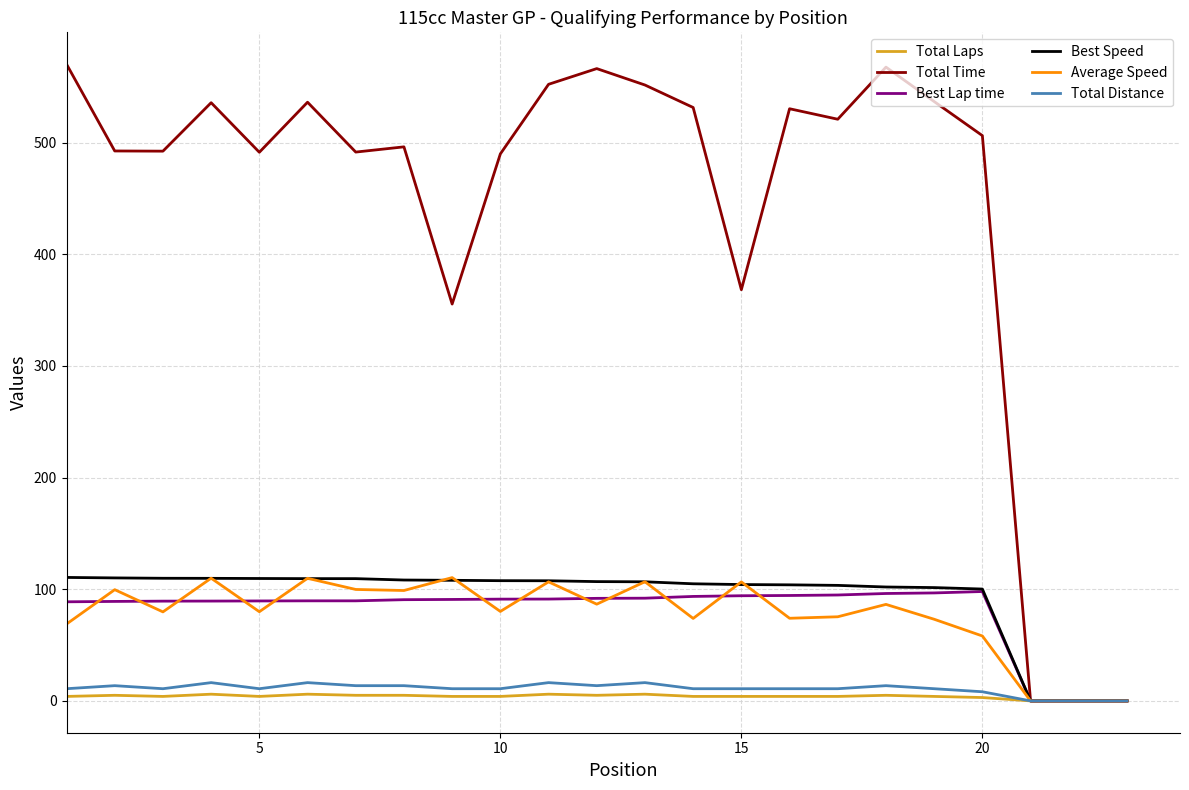

What is the maximum value shown in the chart?

570.2